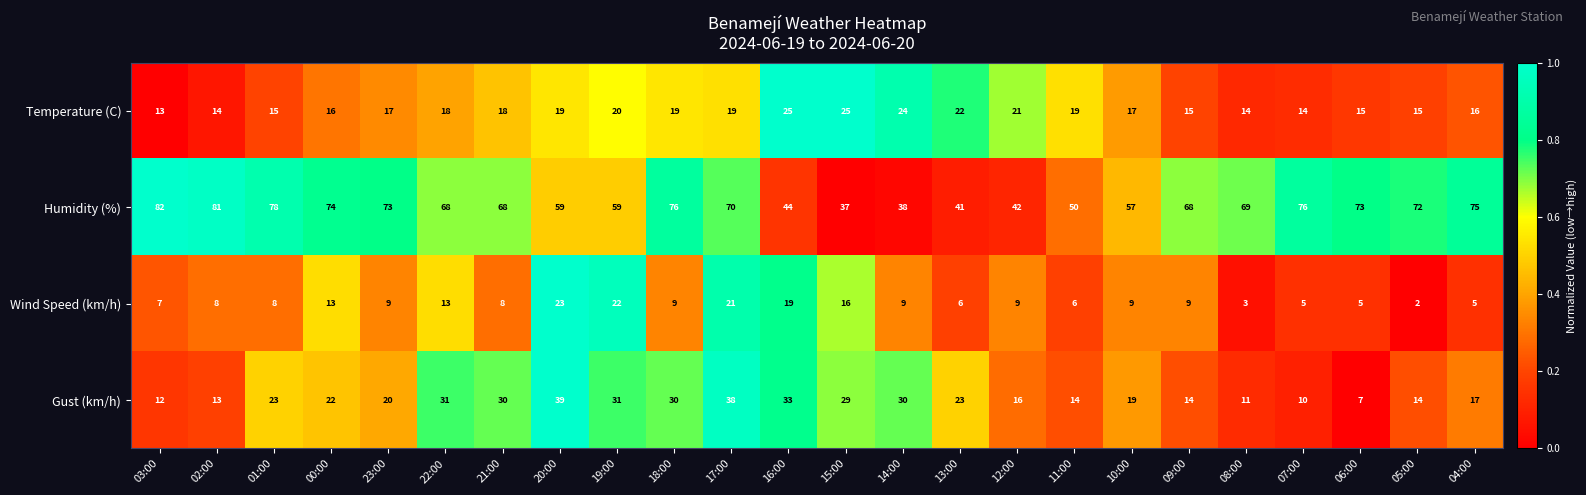

Which series has the largest range (max minus min)?

Humidity (%)